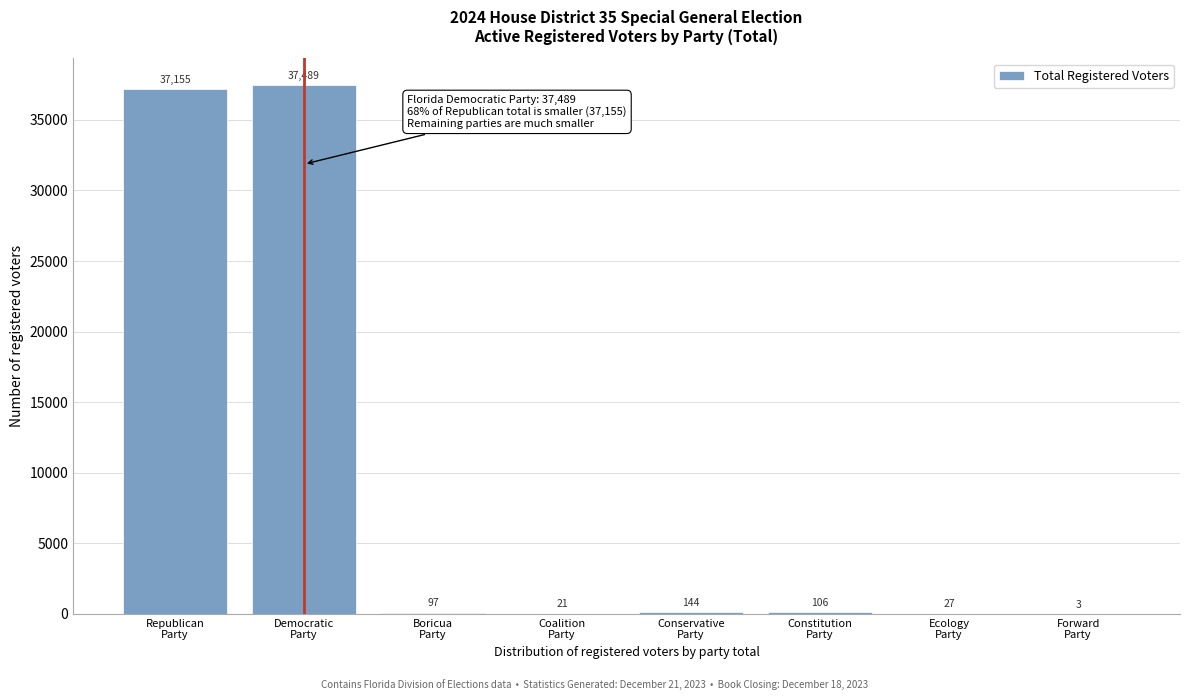

What is the sum of all values?

75042